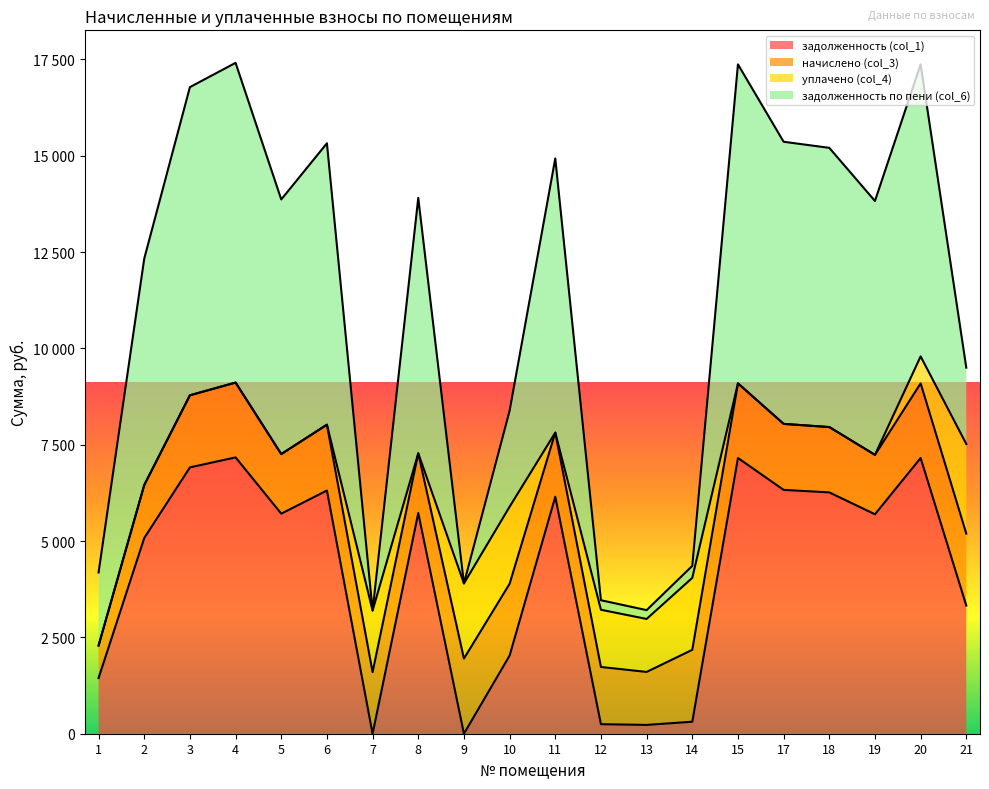

What is the spread (max minus min) of values at 11?

8778.9